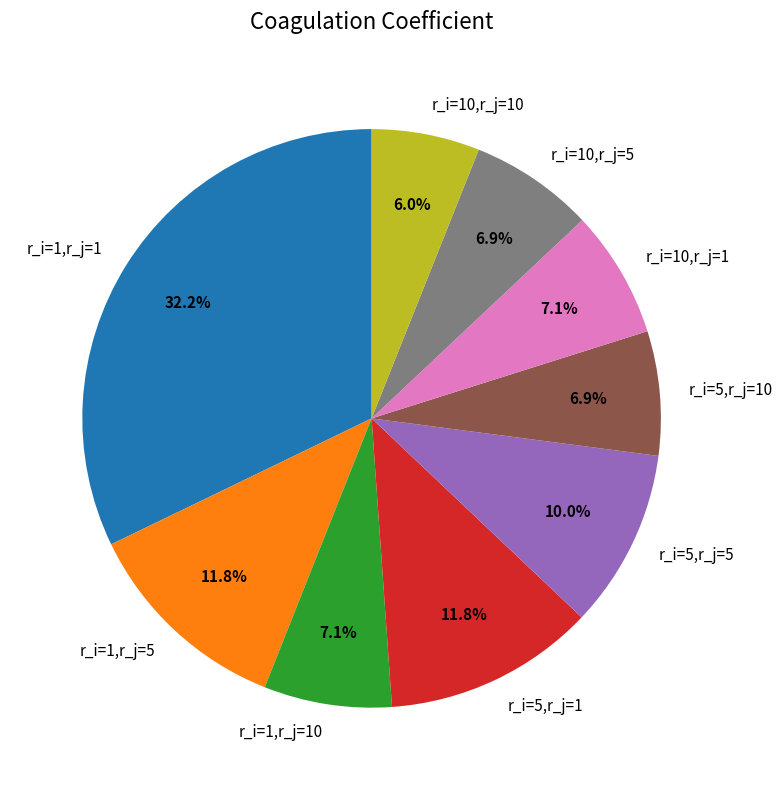

To the nearest percent, what percentage of the pie is r_i=1,r_j=1?

32%